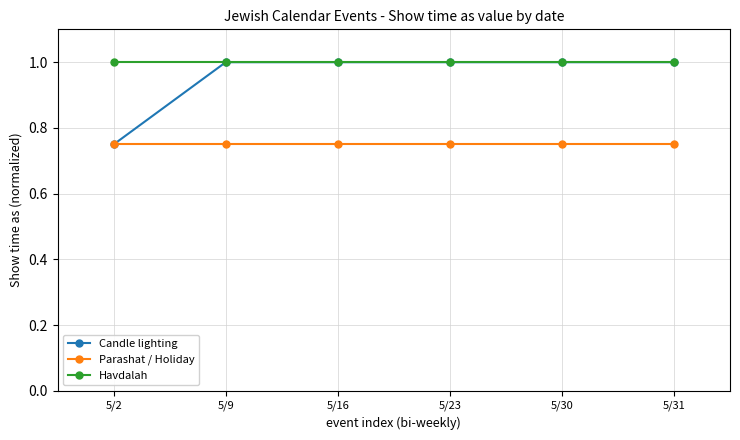

What is the sum of the Candle lighting values at 5/9 and 5/2?

1.8